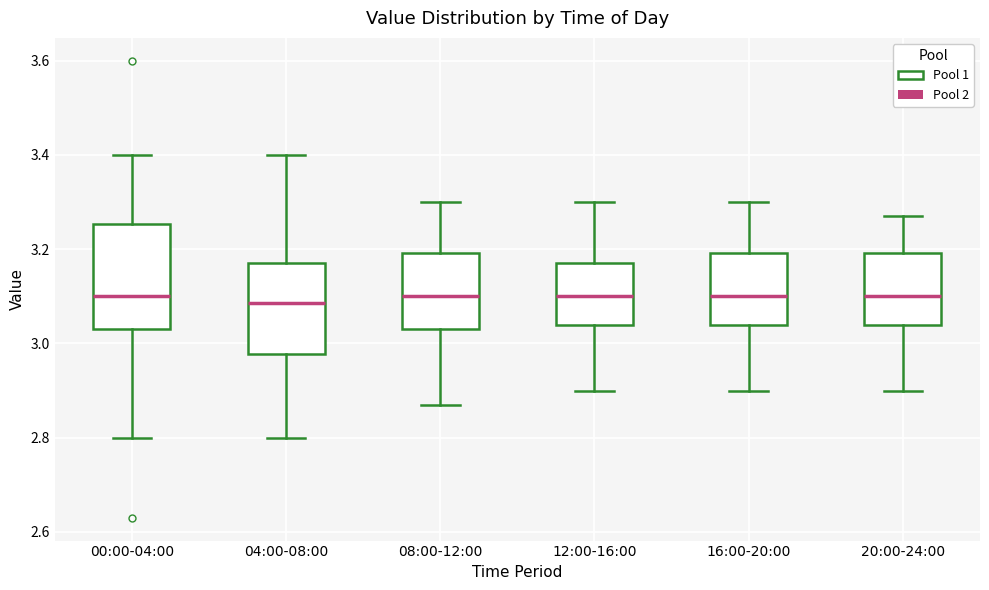

Where does the upper whisker of the box for 08:00-12:00 end on the y-axis? The values are not printed on the chart, so give them approximately, as read against the axis.

3.30